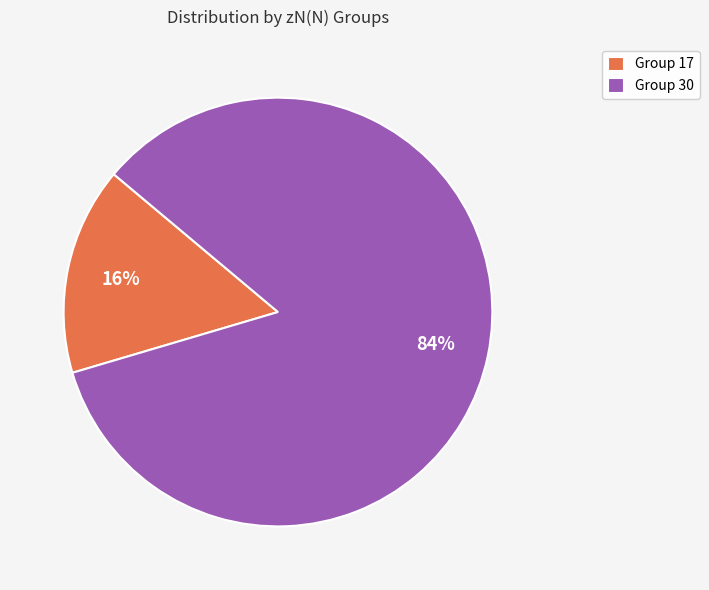

Between Group 30 and Group 17, which is larger?

Group 30